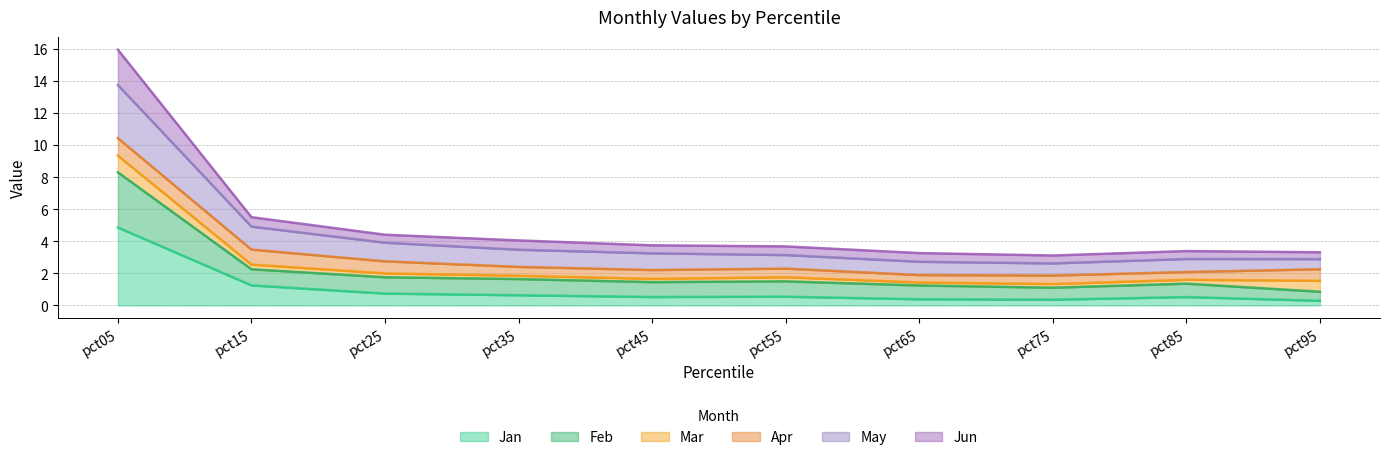

At which label does May first exceed 3?

pct05